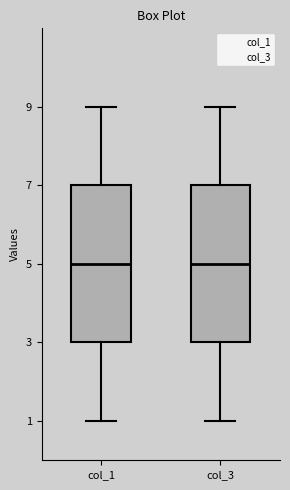

Where does the median line of the box for col_3 sit on the y-axis? The values are not printed on the chart, so give them approximately, as read against the axis.

5